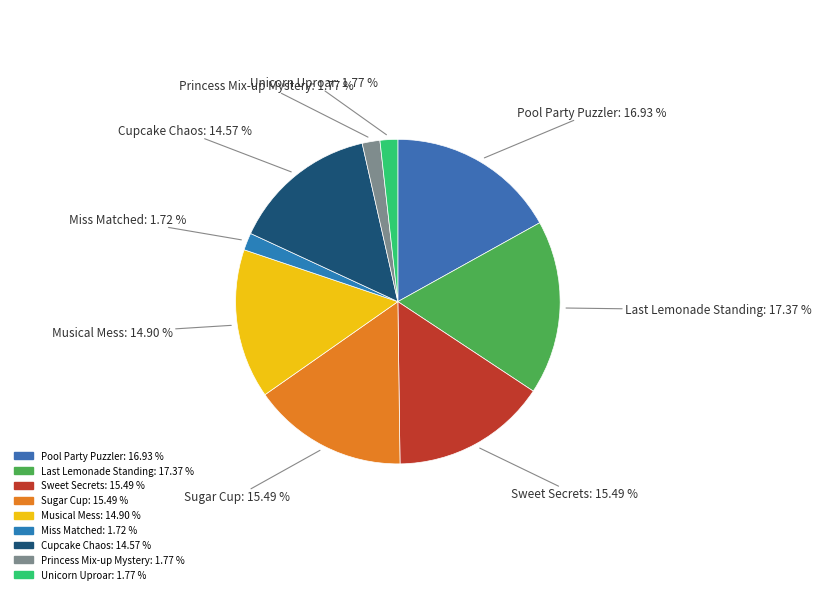

The Musical Mess slice represents 9% of the pie. True or false?

False